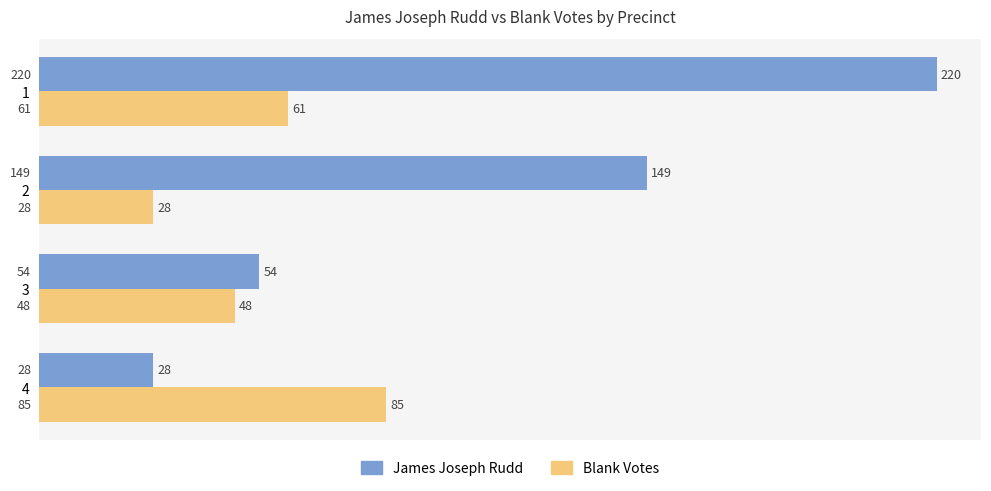

Rank the categories by James Joseph Rudd value from highest to lowest.

1, 2, 3, 4